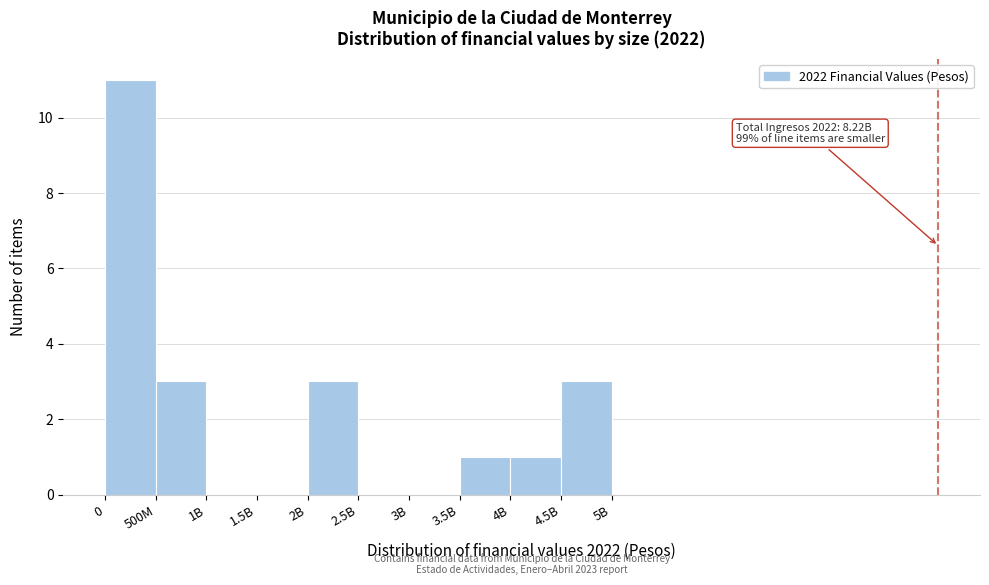

Reading right to left, extract all data points from this chart.

4.5B=3	4B=1	3.5B=1	3B=0	2.5B=0	2B=3	1.5B=0	1B=0	500M=3	0=11